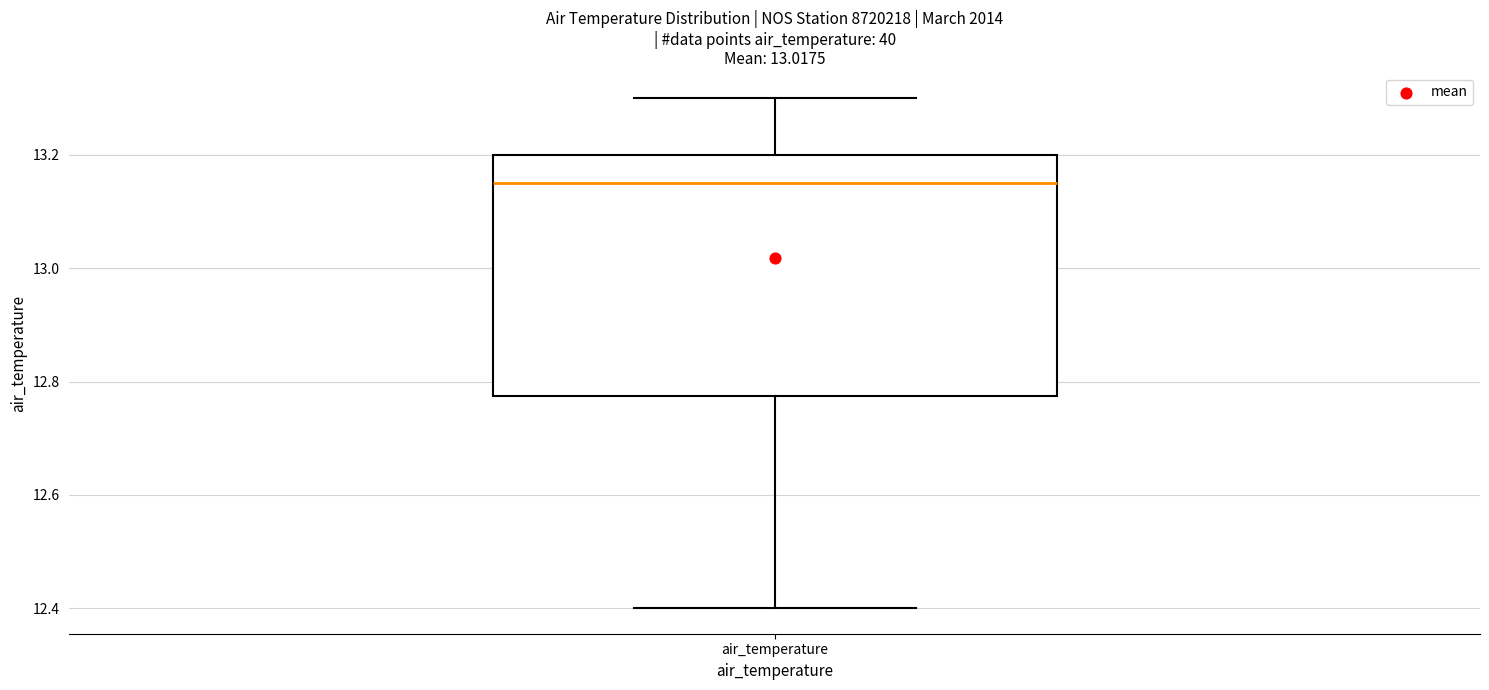

Transcribe this box plot: give where the median line is, the range the box spans, and where the two whiskers end, as read against the y-axis. The values are not printed on the chart, so give them approximately, as read against the axis.

median 13.16, box 12.78 to 13.20, whiskers 12.40 to 13.30